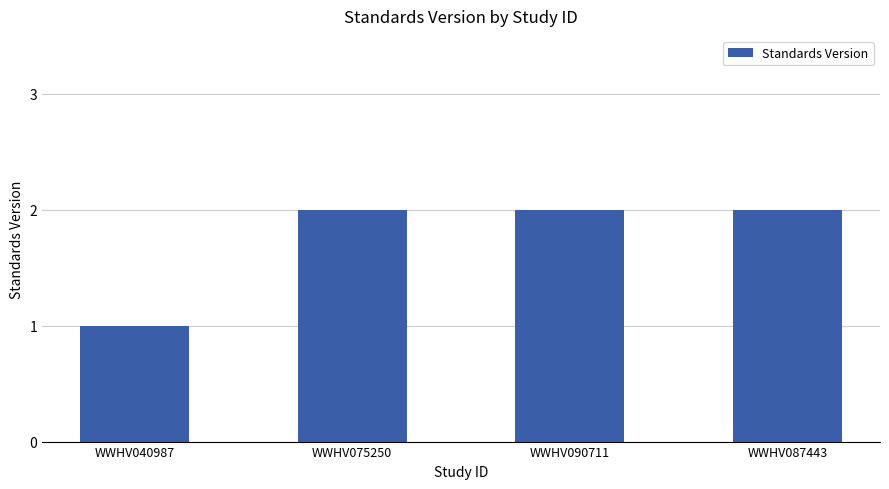

Is it true that the value at WWHV087443 is 2?

True